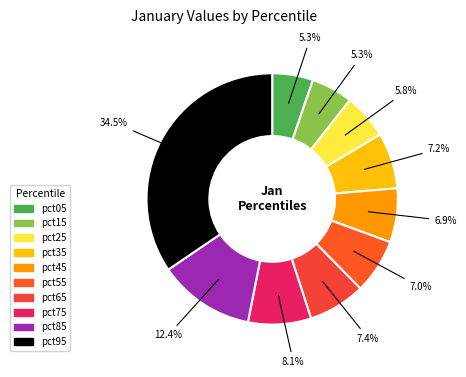

The pct85 slice represents 5% of the pie. True or false?

False